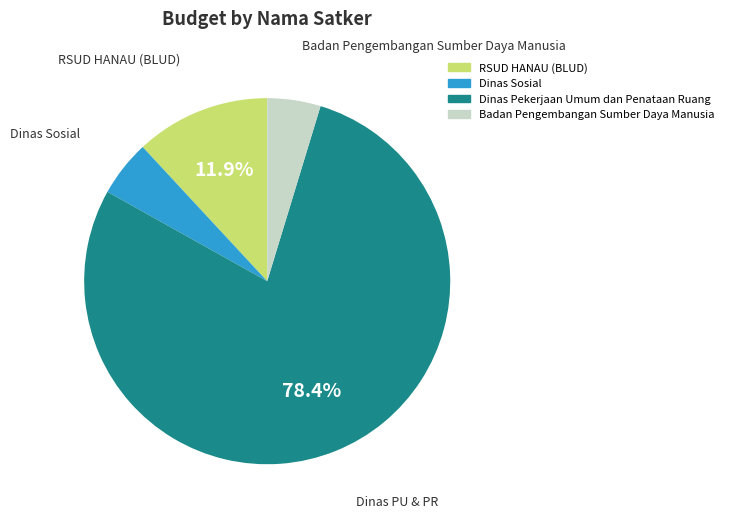

Is there a majority slice in this chart?

Yes